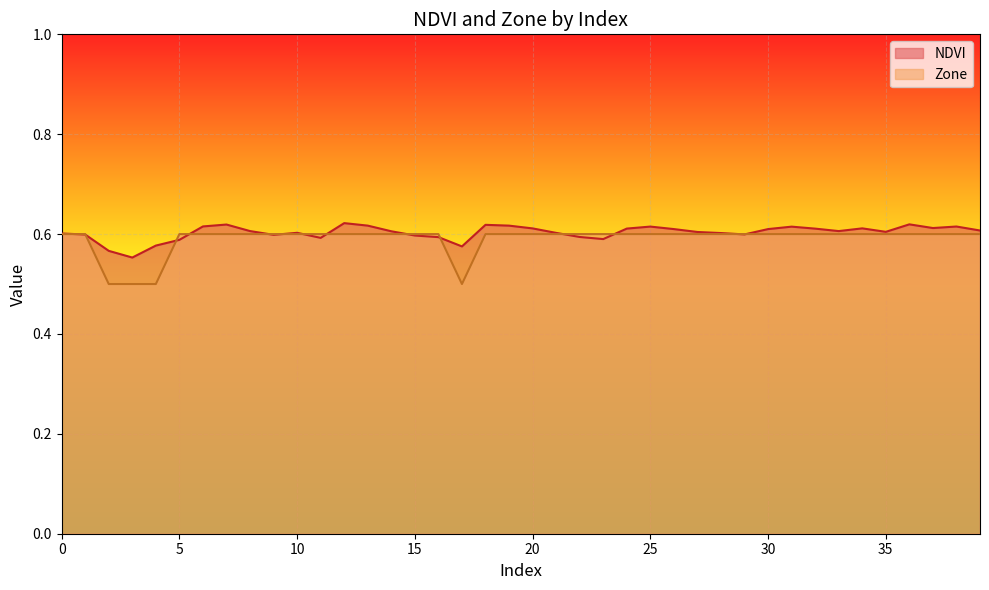

True or false: NDVI and Zone intersect in this chart.

True